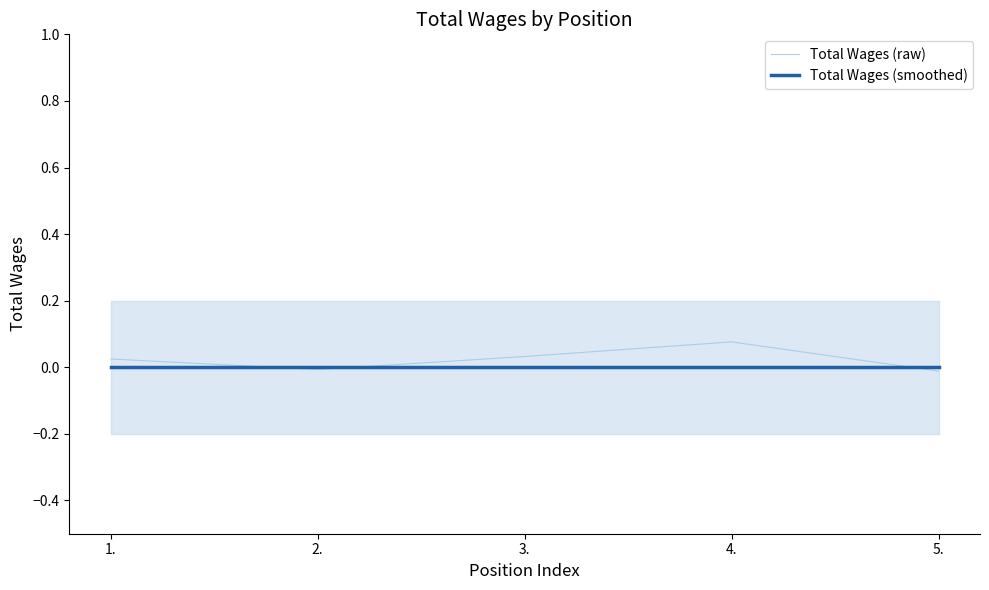

Count the number of data series in this chart.

2